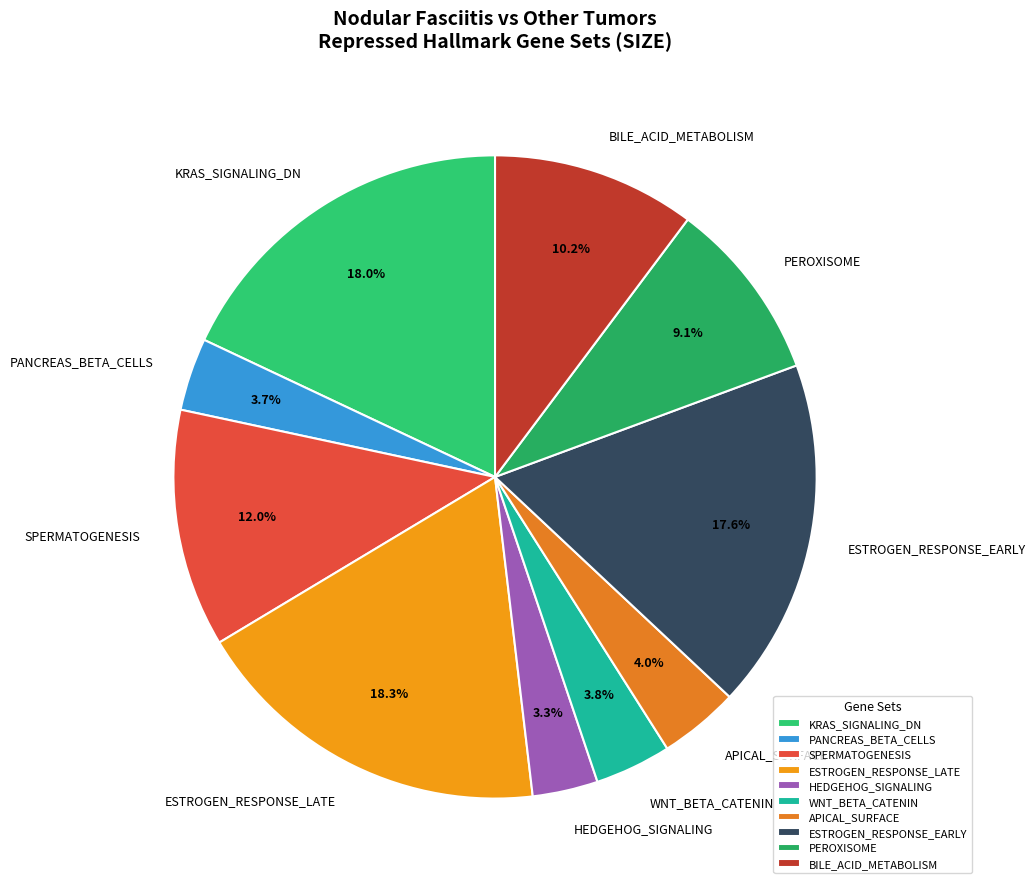

Do ESTROGEN_RESPONSE_EARLY and BILE_ACID_METABOLISM together represent more than half of the pie?

No